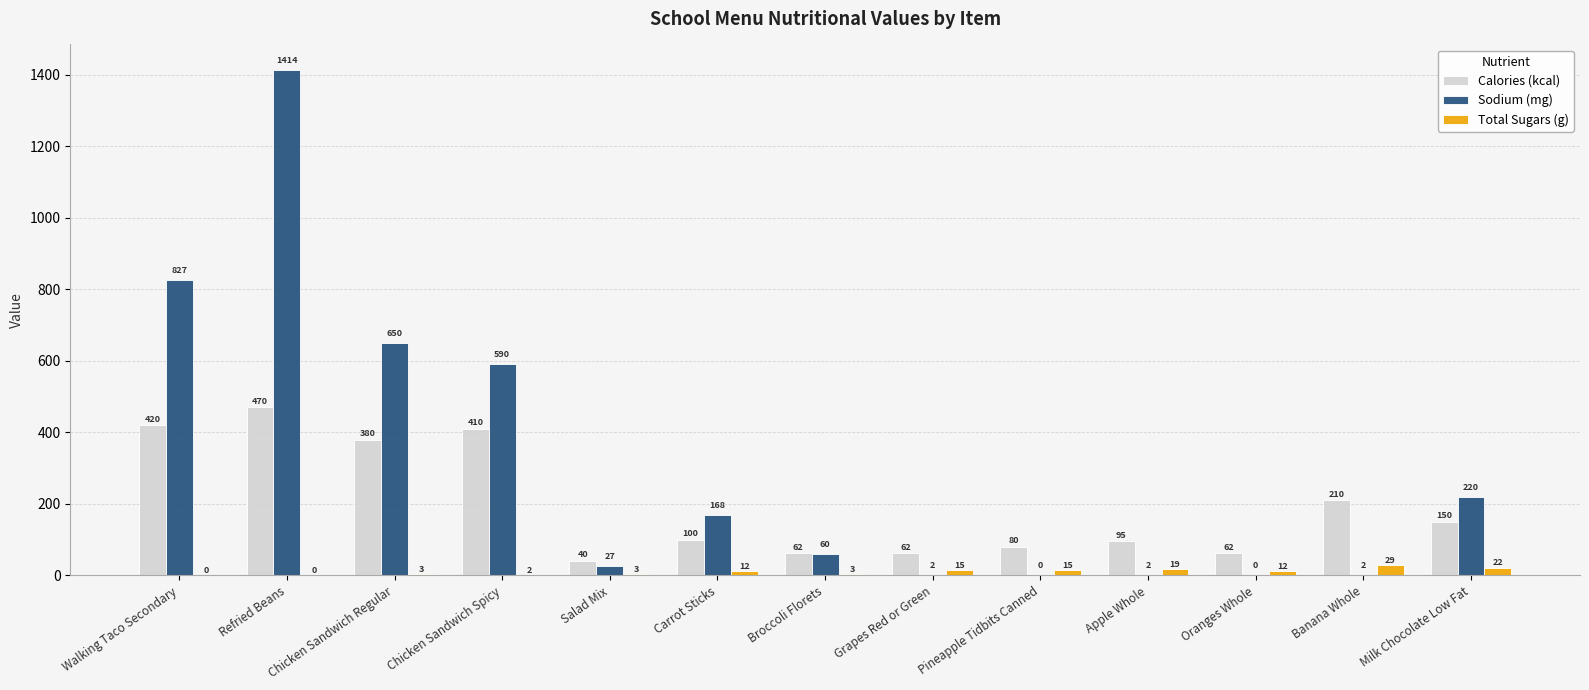

Which category has the highest value in the Calories (kcal) series?

Refried Beans